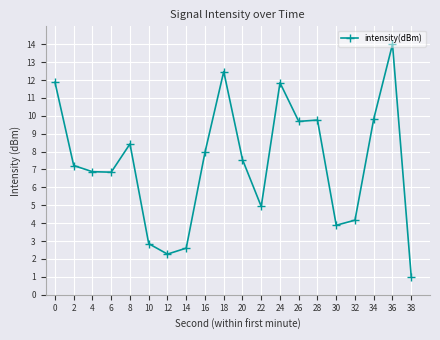

How many lines are shown in the chart?

1